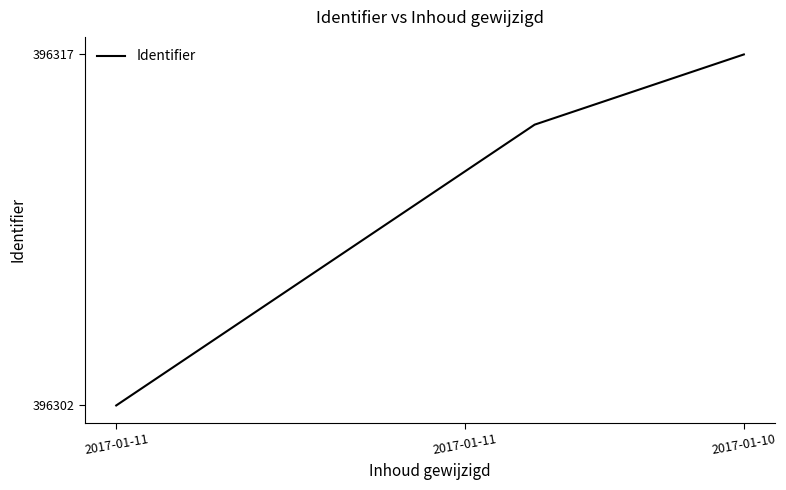

What is the maximum value shown in the chart?

396317